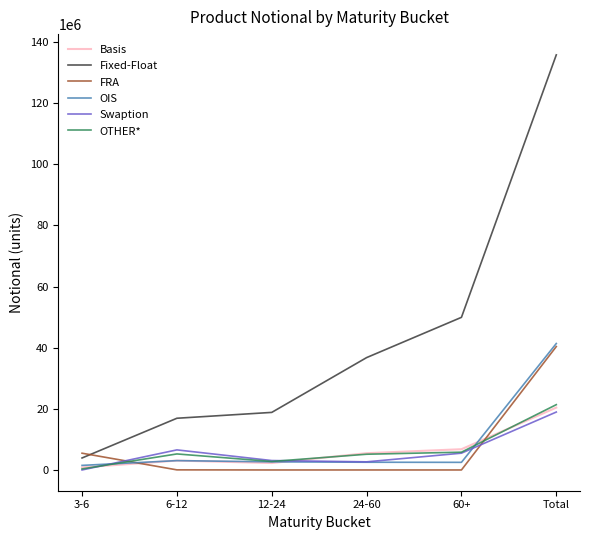

At which label does OIS reach its peak?

Total